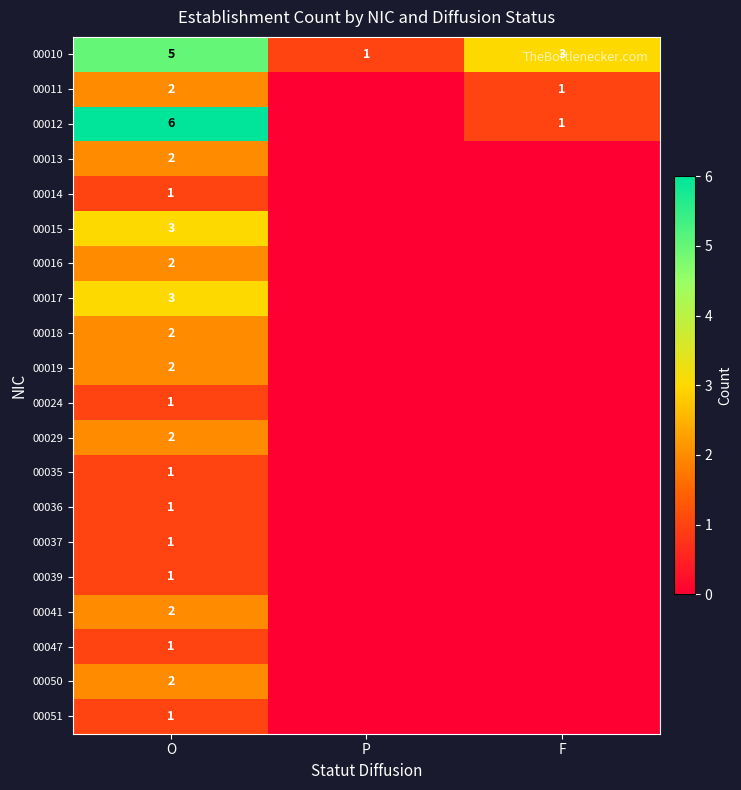

Is it true that 00014 equals 1 at O?

True